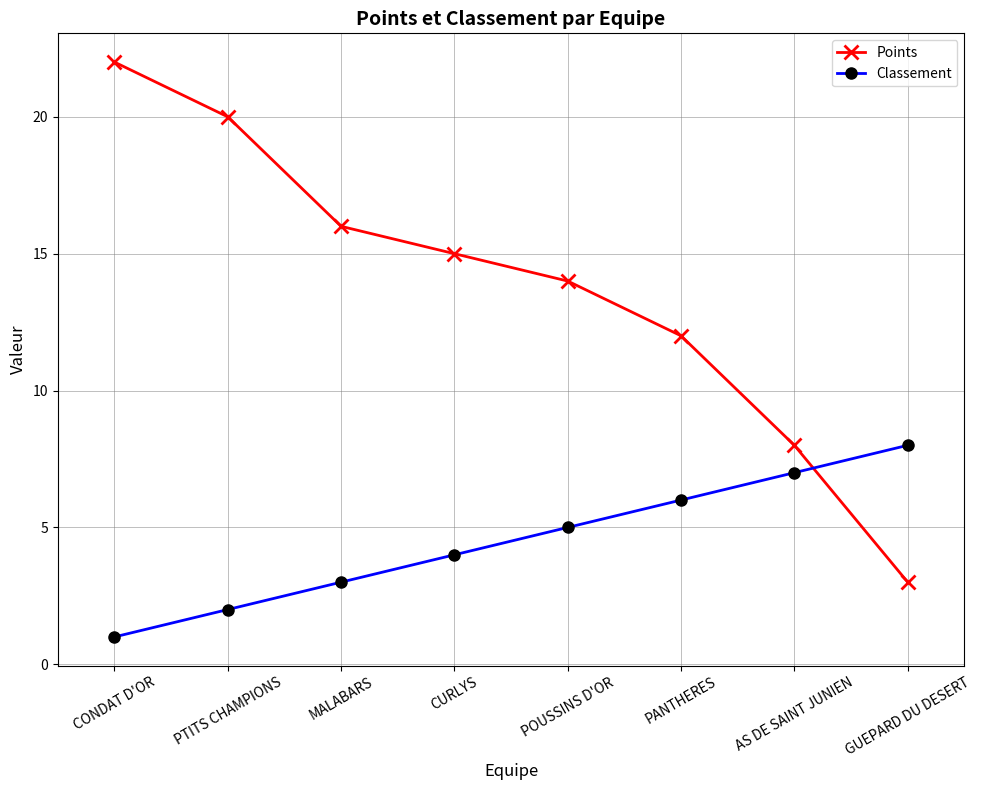

At GUEPARD DU DESERT, list the series in order from smallest to largest.

Points, Classement